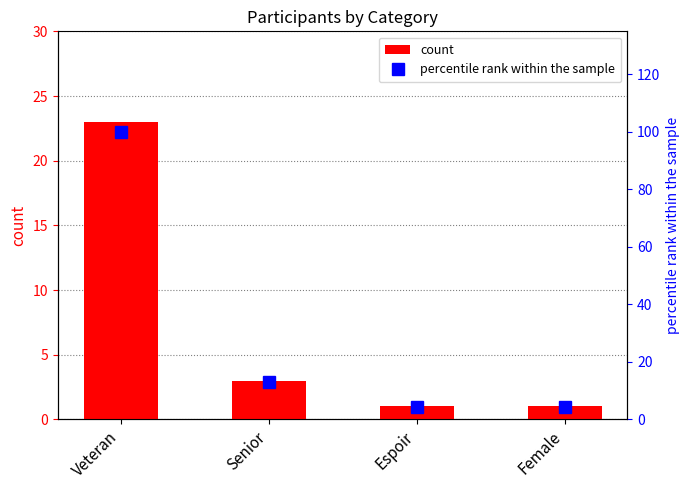

How many values in the percentile rank within the sample series exceed 13?

2